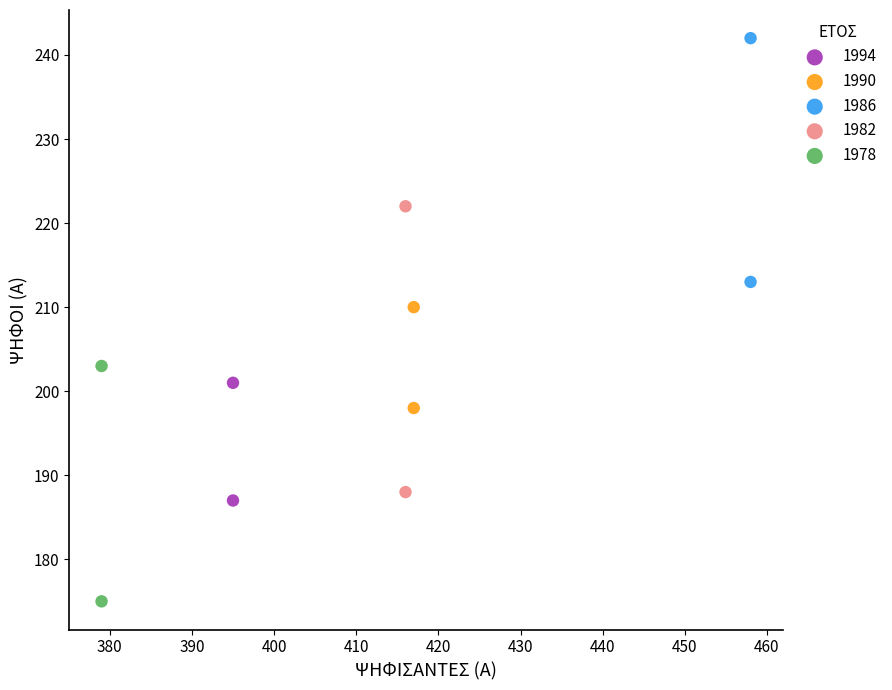

Which series contains the lowest Y value?

1978